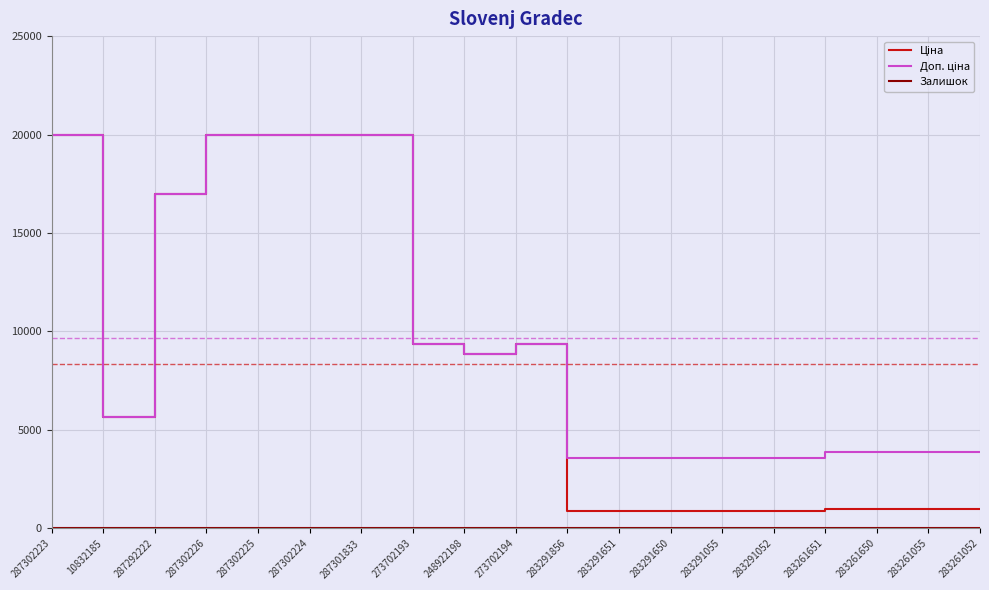

What is the label of the 19th point from the left?

283261052